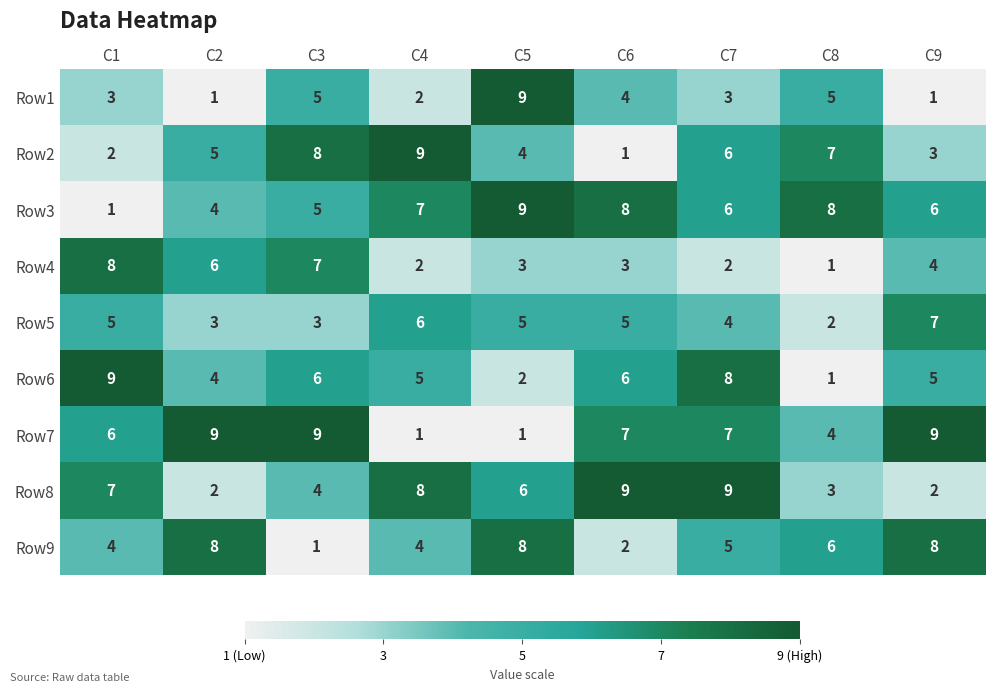

What is the greatest value displayed?

9